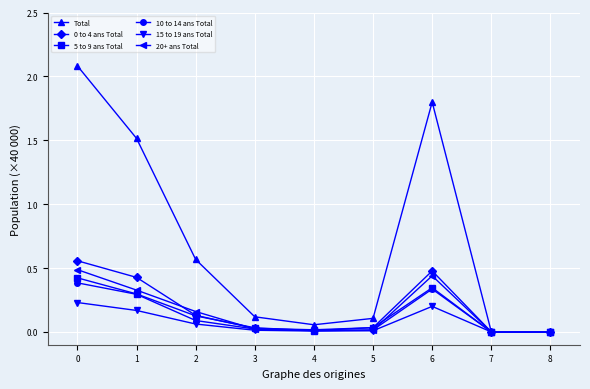

The 5 to 9 ans Total series shows 0.0 at 2. True or false?

False